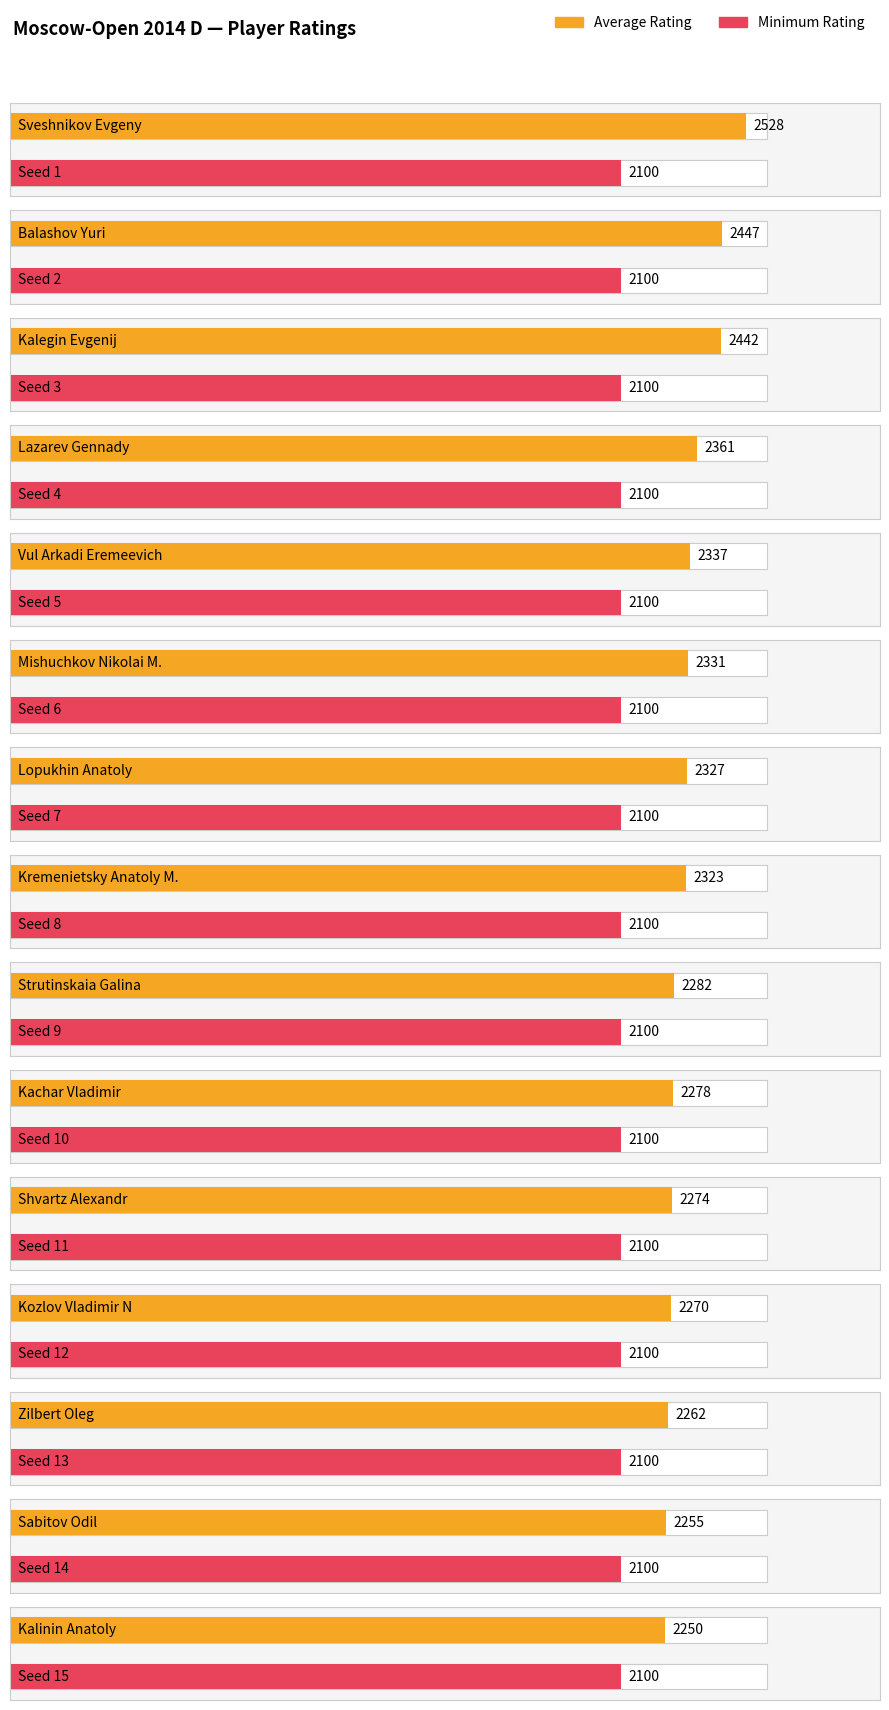

At how many categories does at least one series exceed 2346?

4